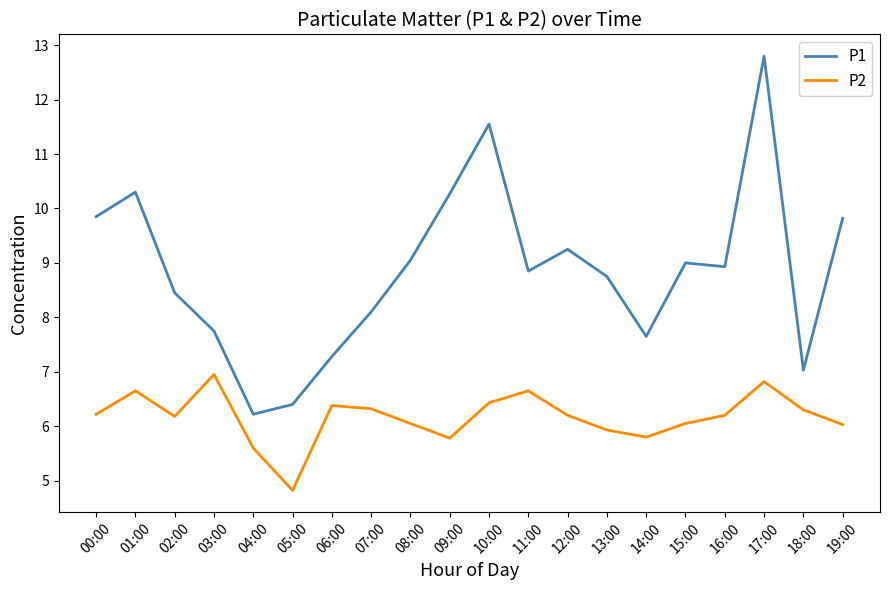

True or false: P2 and P1 cross at least once.

False